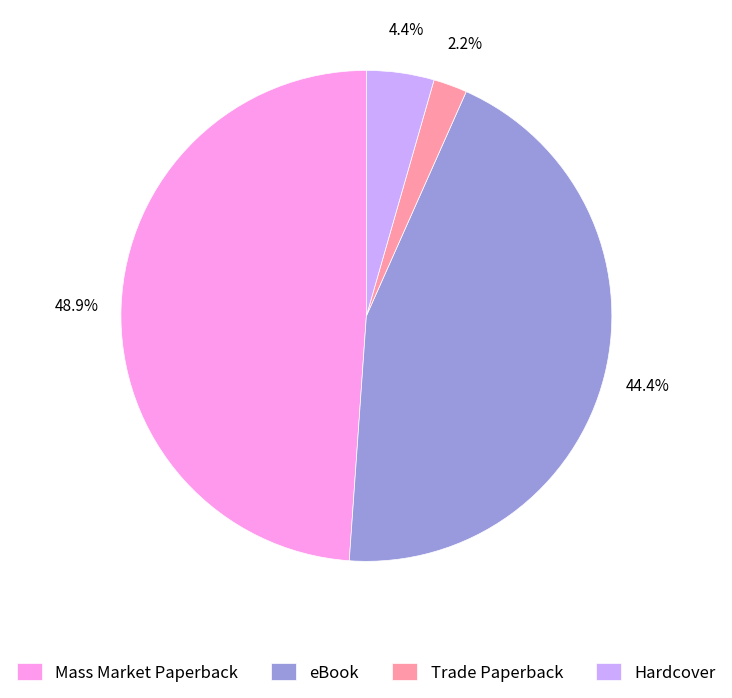

Which slice is the smallest?

Trade Paperback